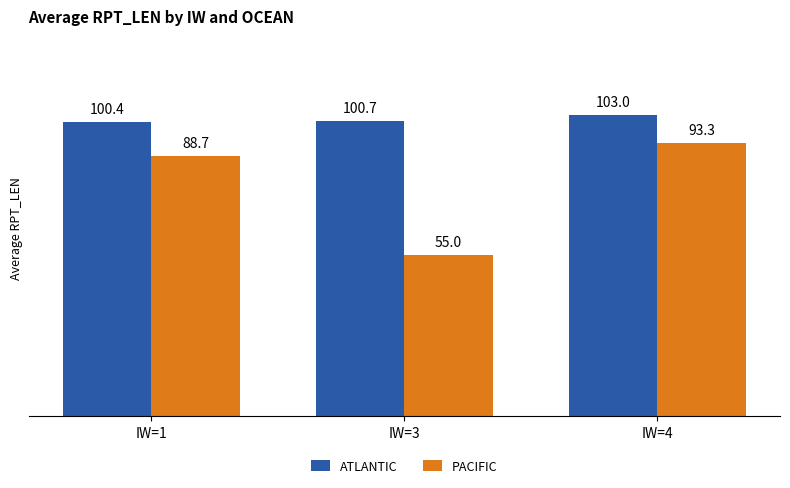

Are the bars grouped side by side (vs. stacked)?

Yes